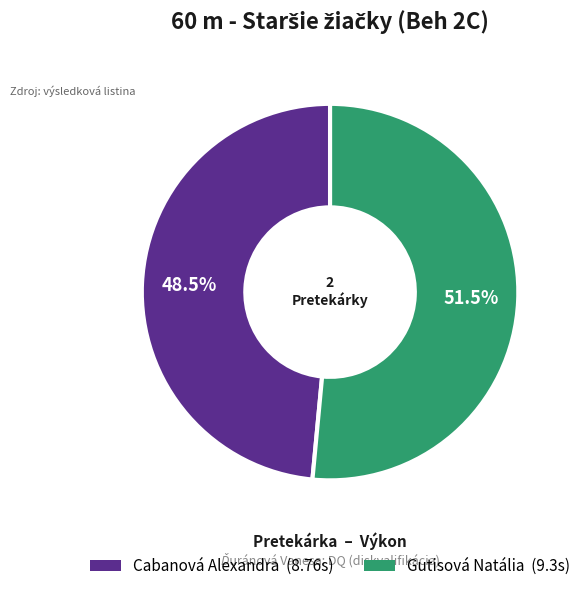

Which category accounts for the majority?

Gutisová Natália